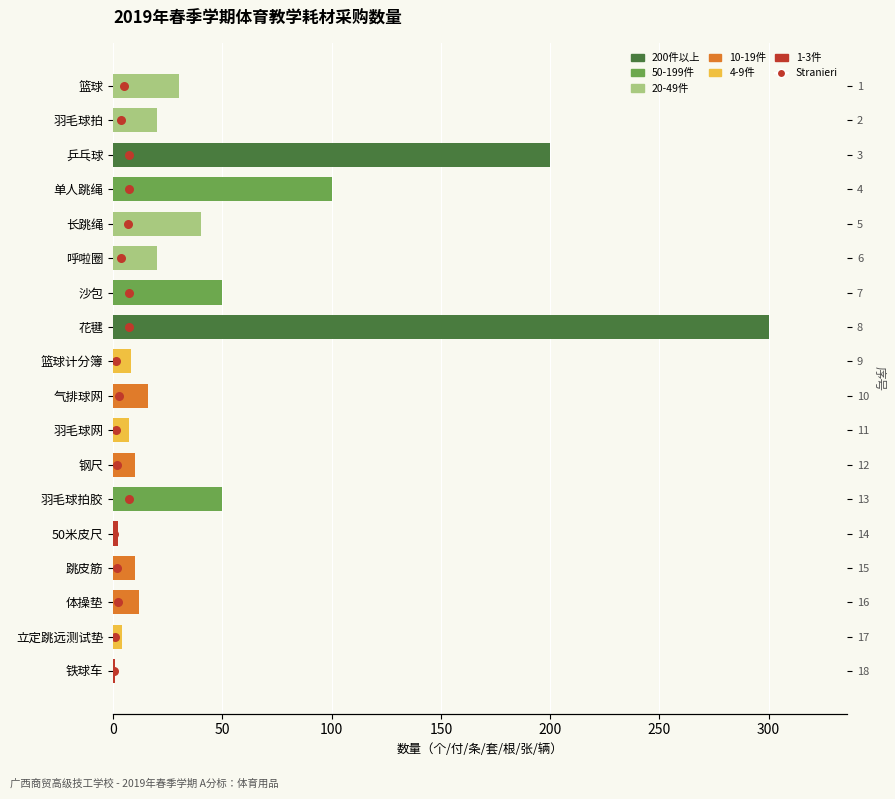

Is the value of 数量 at 14 greater than the value of Stranieri at 15?

No